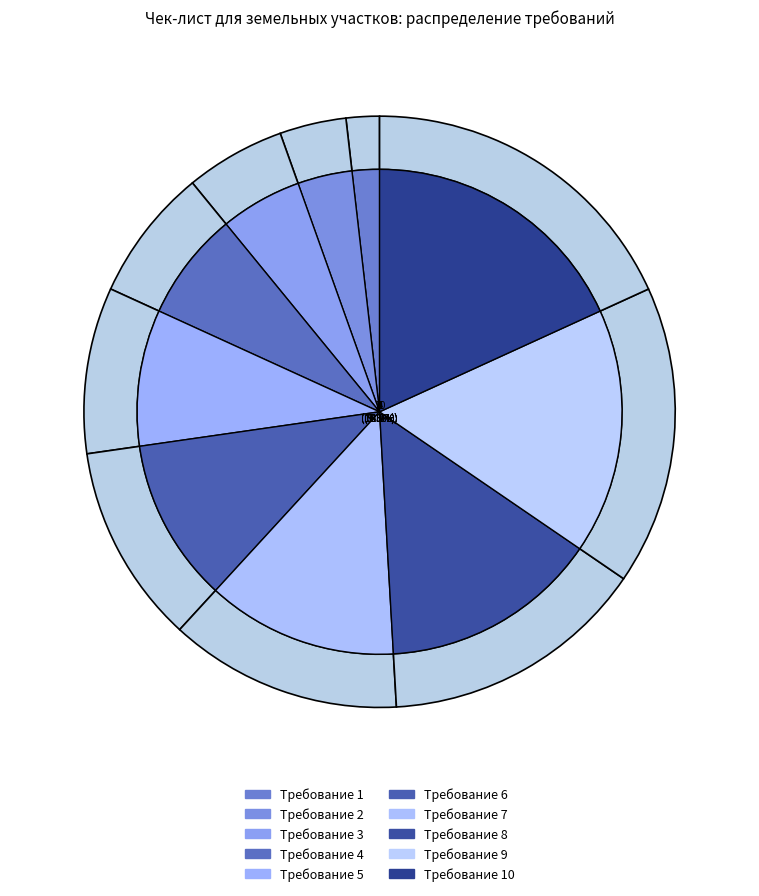

To the nearest percent, what is the combined percentage of Требования соблюдения земельного законодательства 1 and Требования соблюдения земельного законодательства 2?

5%